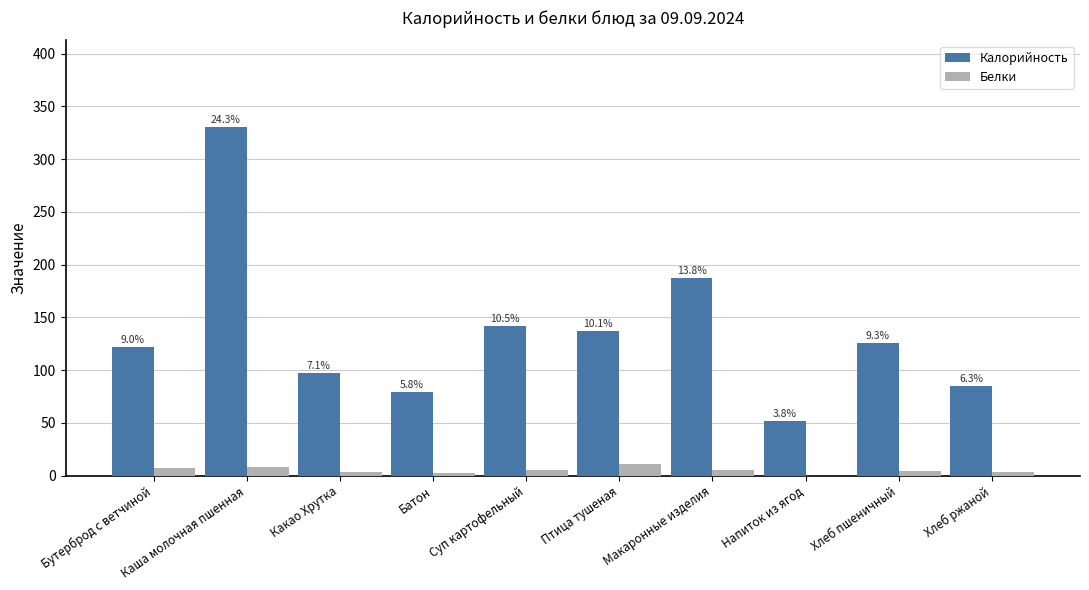

Which series has the largest total across all categories?

Калорийность